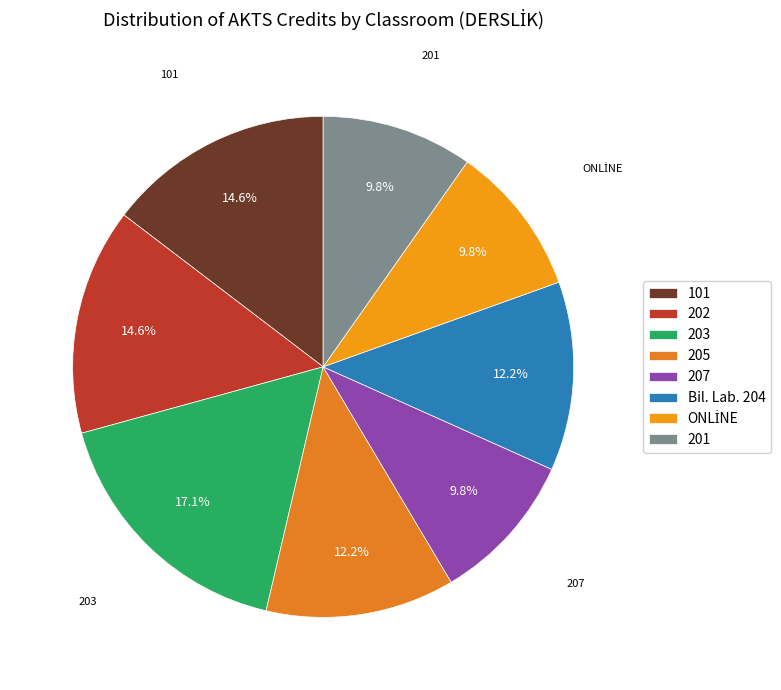

Does 207 account for over 50% of the chart?

No